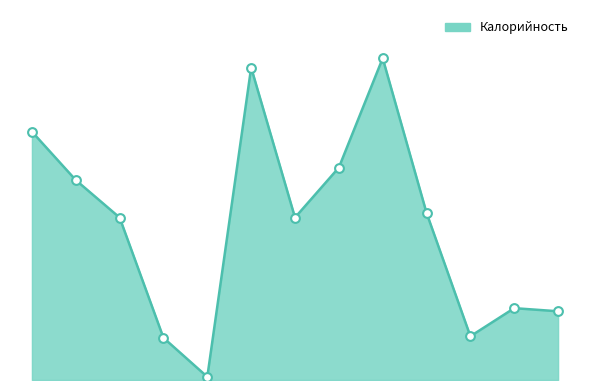

Is this an area chart (filled region under the line)?

Yes